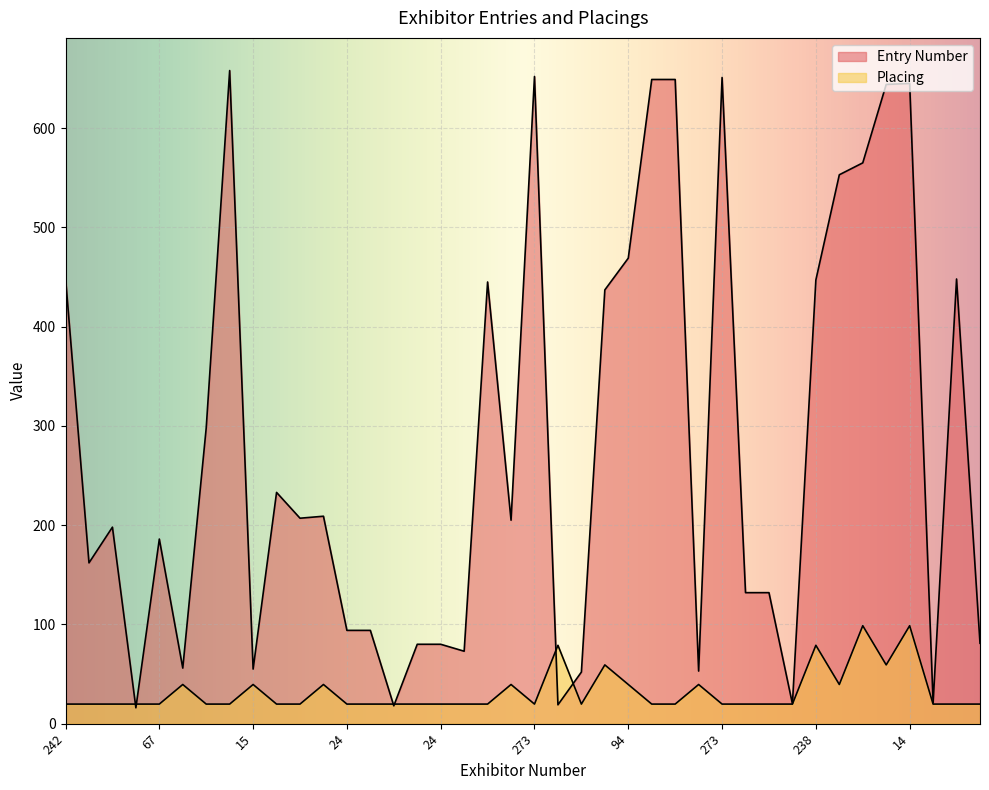

How many intersections are there between Placing and Entry Number?

6